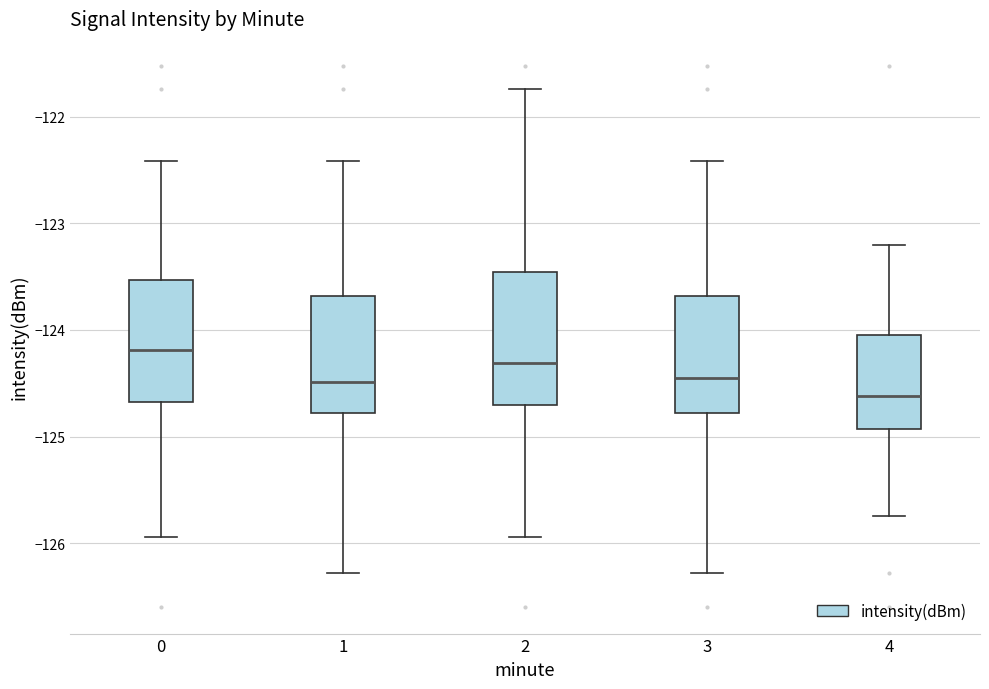

Reading left to right, read every box against the y-axis: the position of its median line, the range the box covers, and the ends of its whiskers. The values are not printed on the chart, so give them approximately, as read against the axis.

0: median -124.2, box -124.7 to -123.5, whiskers -125.9 to -122.4
1: median -124.5, box -124.8 to -123.7, whiskers -126.3 to -122.4
2: median -124.3, box -124.7 to -123.5, whiskers -125.9 to -121.7
3: median -124.5, box -124.8 to -123.7, whiskers -126.3 to -122.4
4: median -124.6, box -124.9 to -124.0, whiskers -125.7 to -123.2